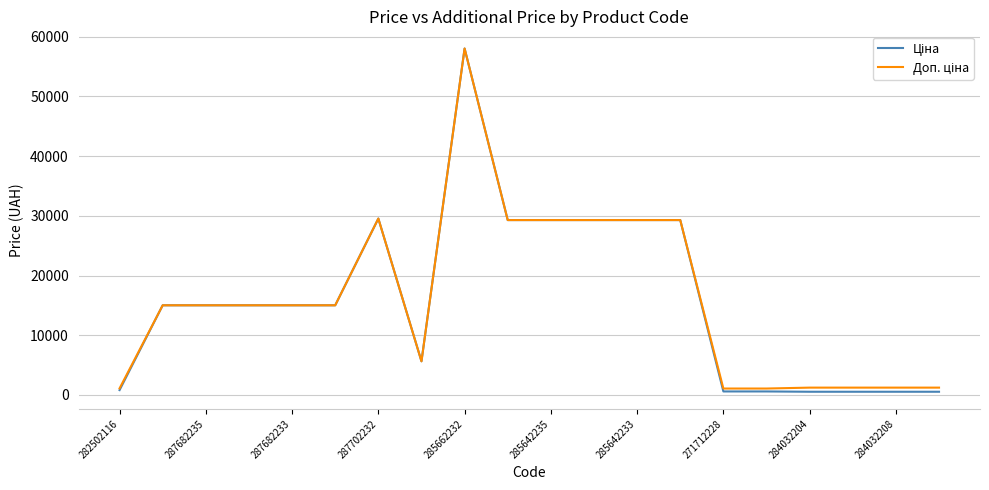

What is the greatest value displayed?

58037.0